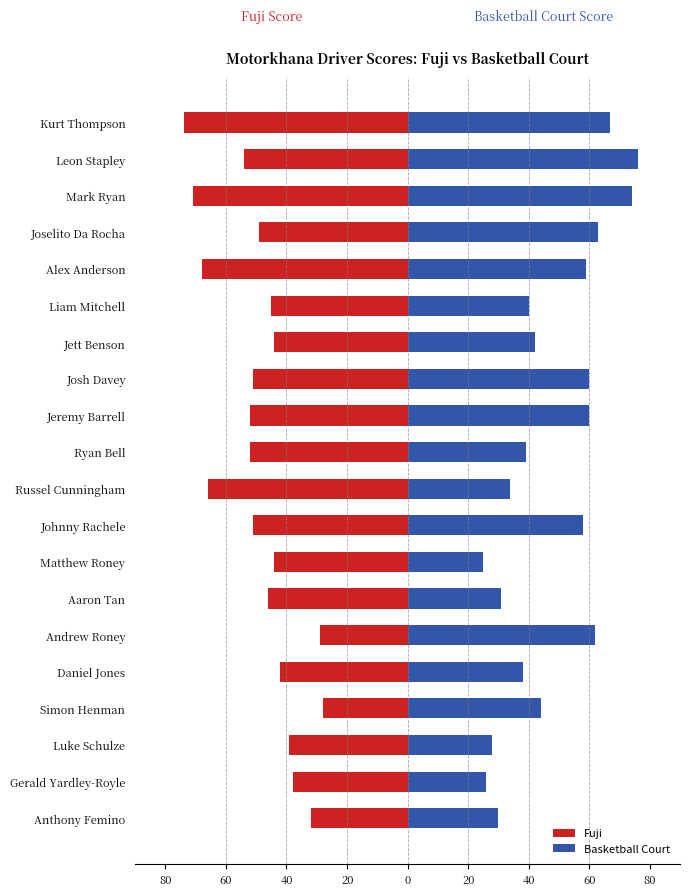

Count the number of categories in the chart.

20